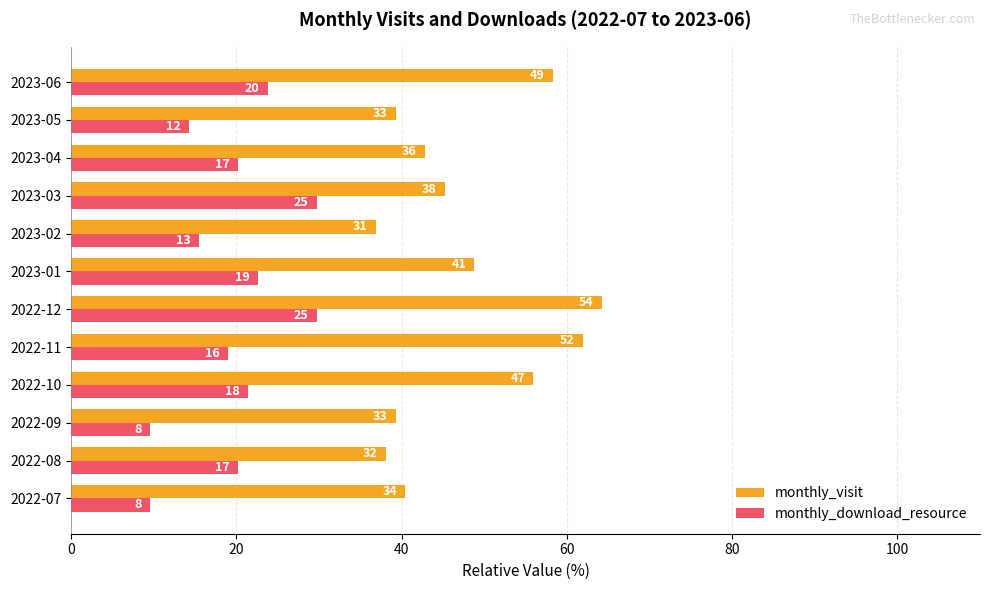

What is the sum of all monthly_visit values?

571.4